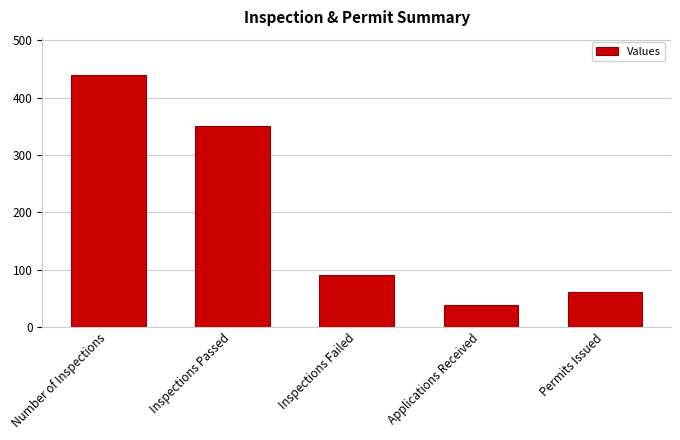

What is the difference between the values at Permits Issued and Inspections Passed?

289